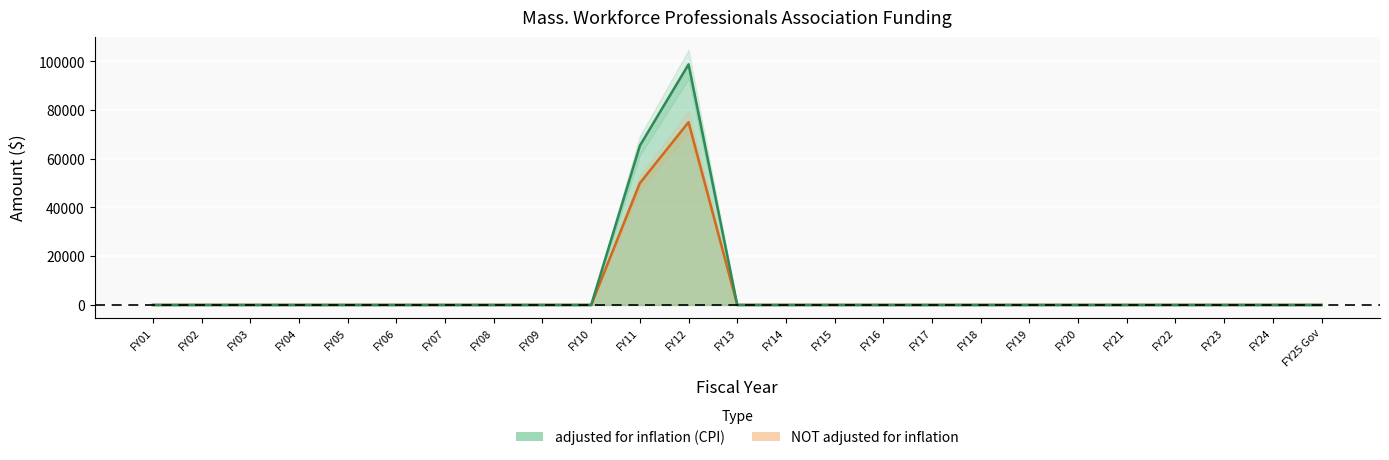

At which category does the chart reach its minimum across all series?

FY01